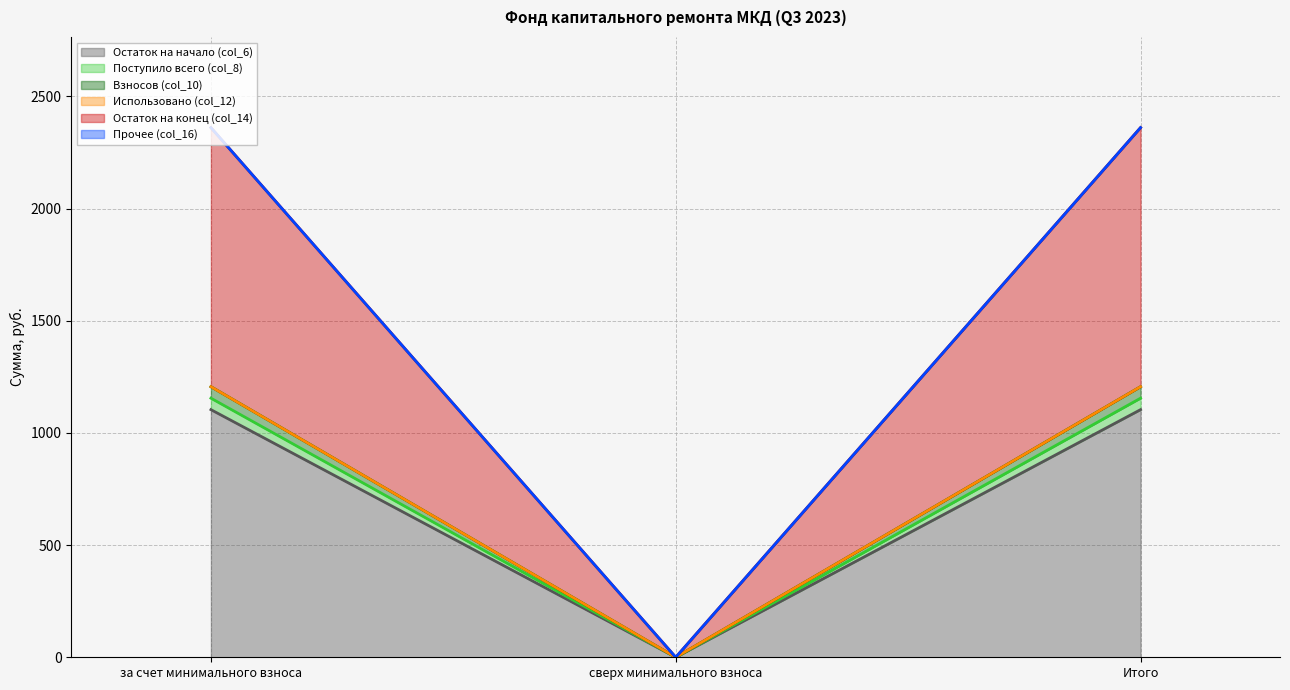

Does the chart display data point markers on the line(s)?

No